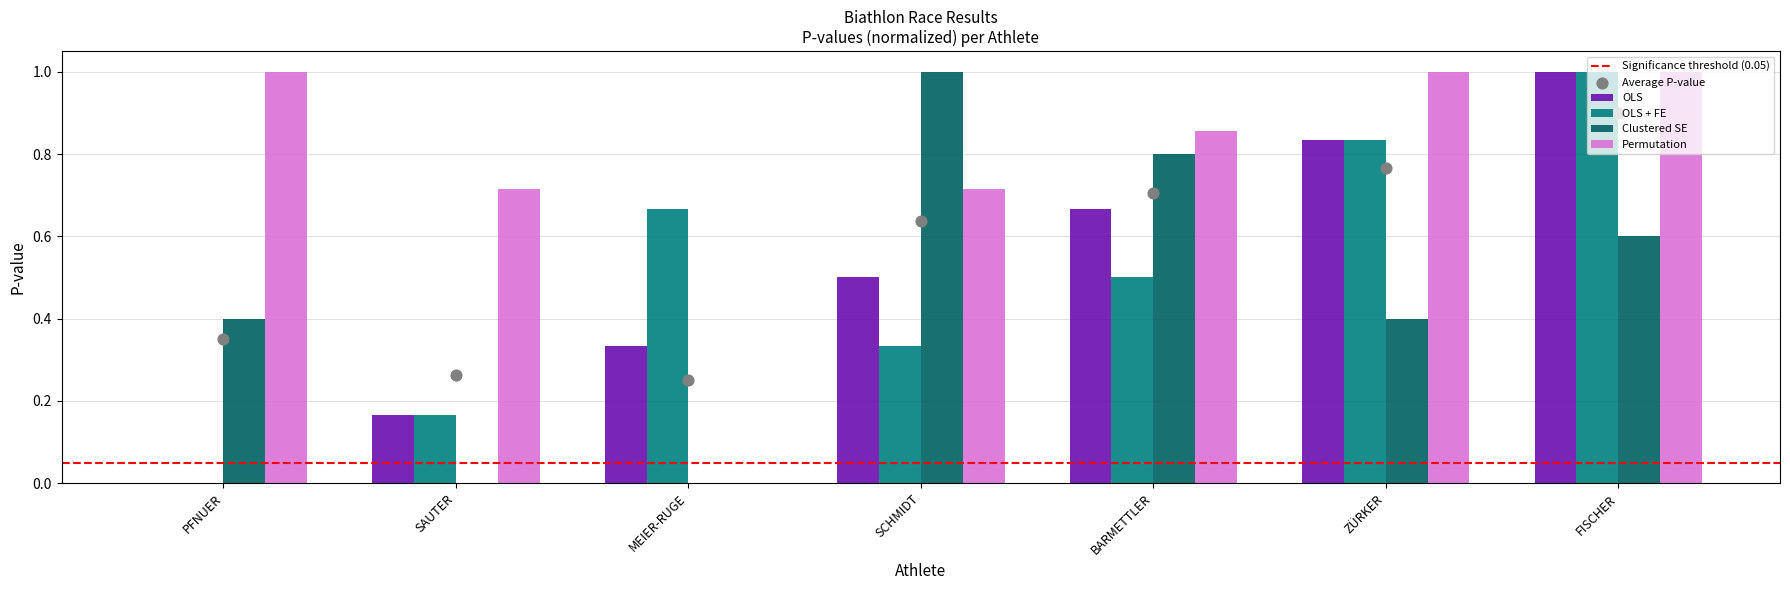

At how many categories does at least one series exceed 0?

7